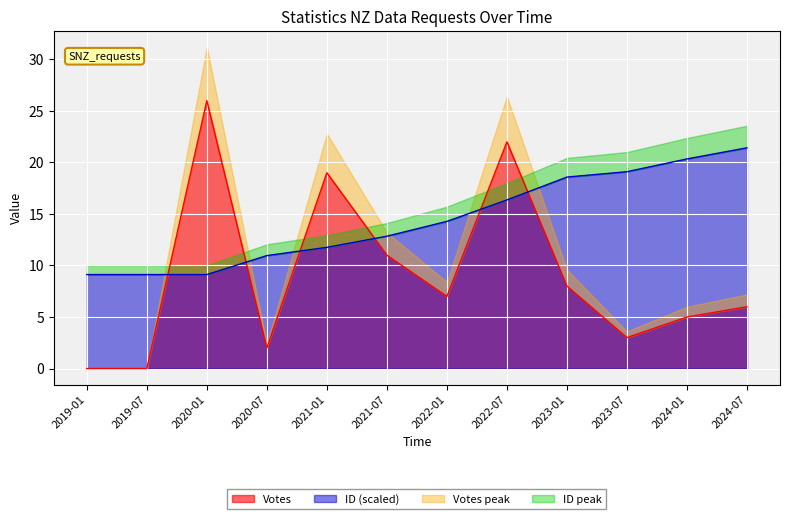

True or false: Votes and ID (scaled) intersect in this chart.

True